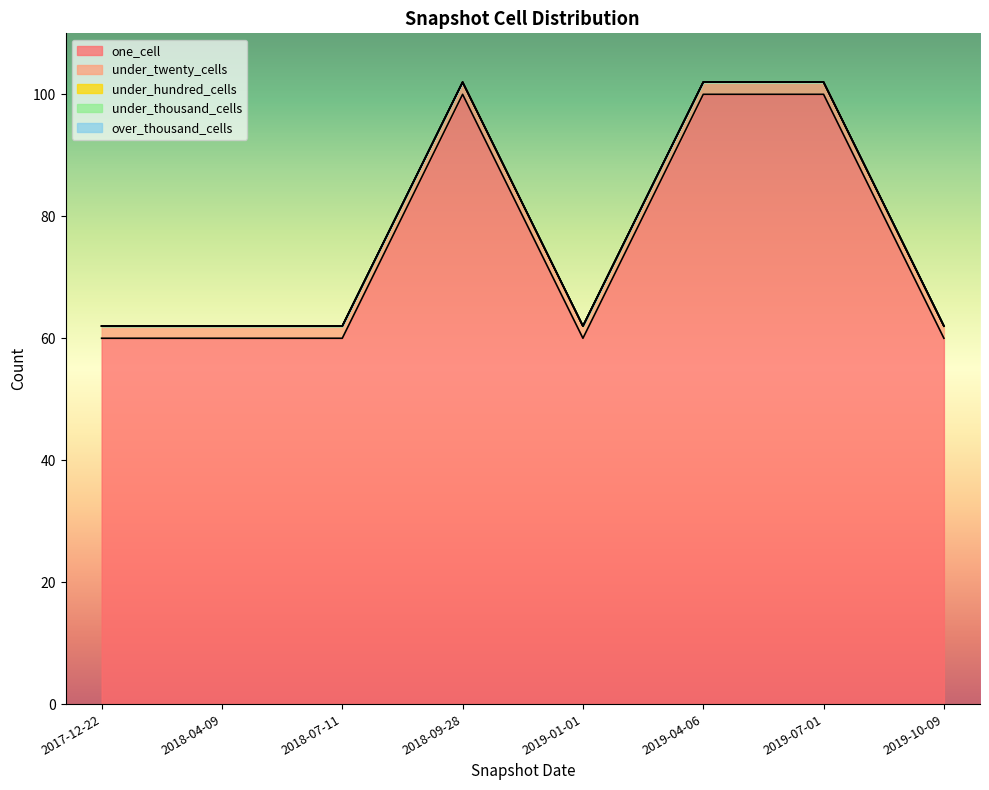

True or false: over_thousand_cells and under_twenty_cells intersect in this chart.

False